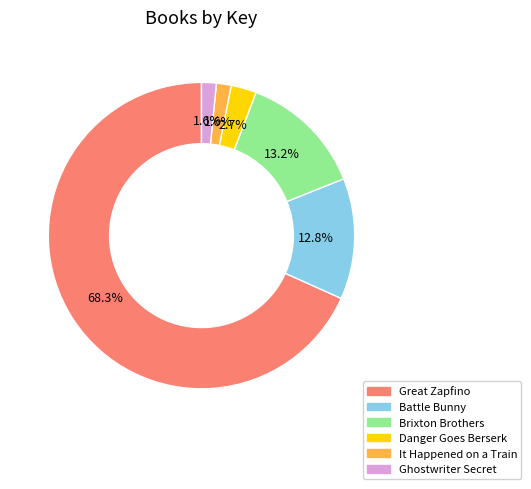

Approximately how many times larger is the value at Great Zapfino compared to Battle Bunny?

5.3